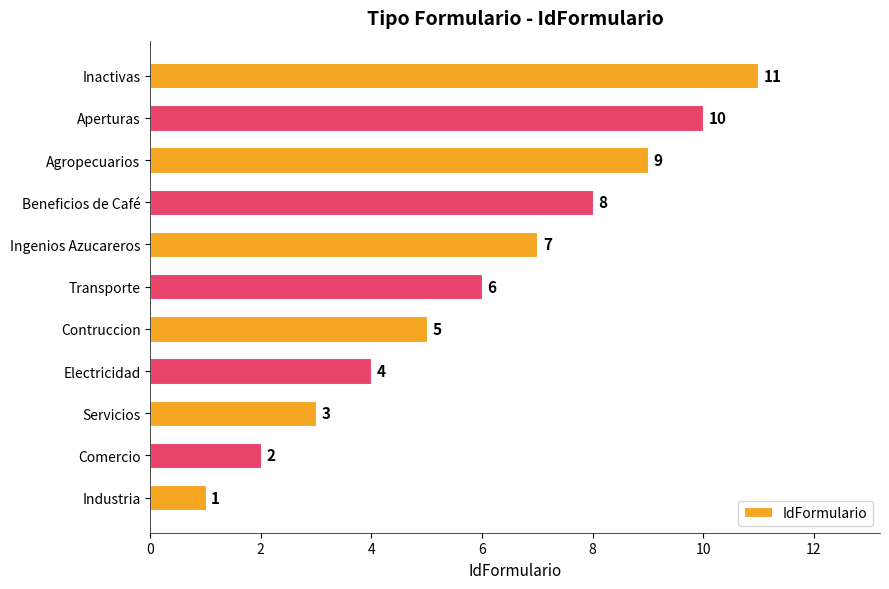

What is the change in value from Transporte to Aperturas?

+4